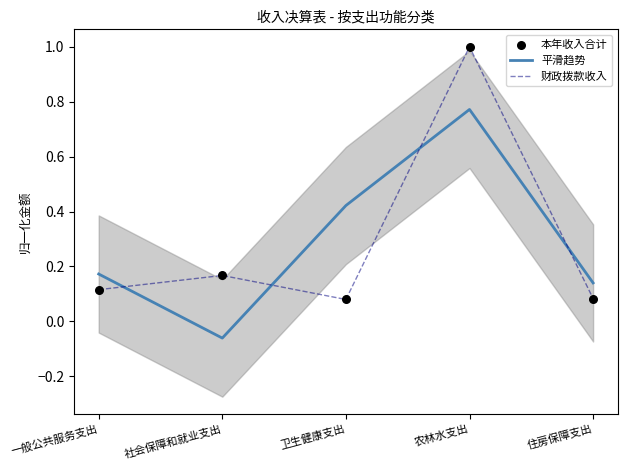

Which series has the largest total across all categories?

财政拨款收入